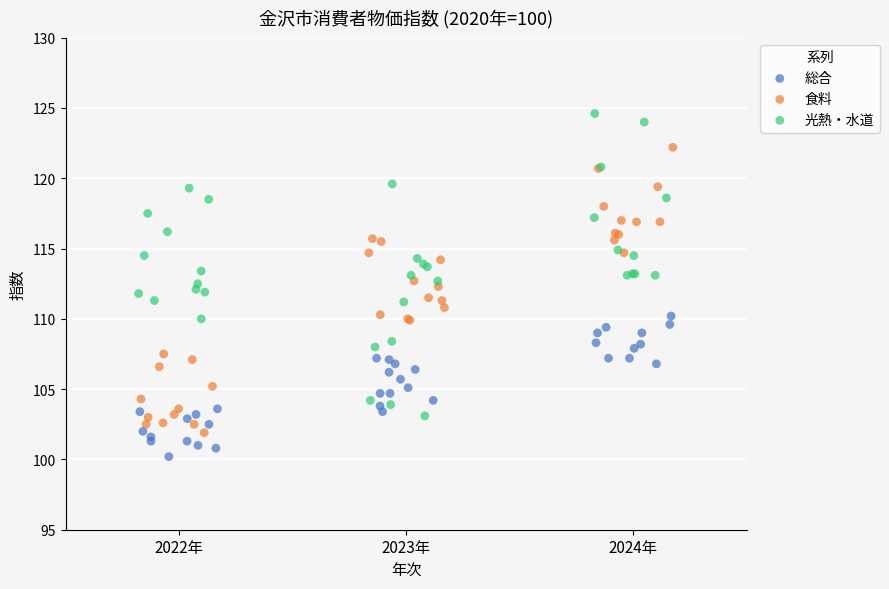

Which series contains the lowest Y value?

総合